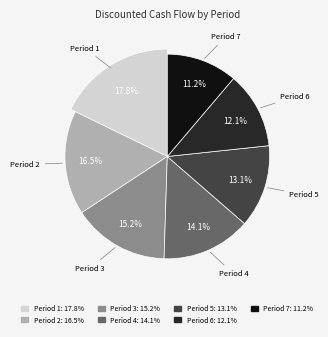

Is it true that Period 6 is 24% of the pie?

False